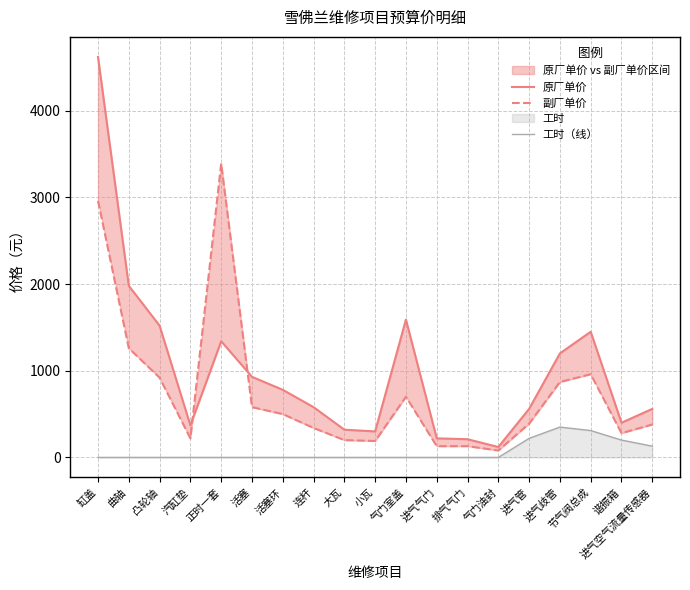

What position from the left is 活塞?

6